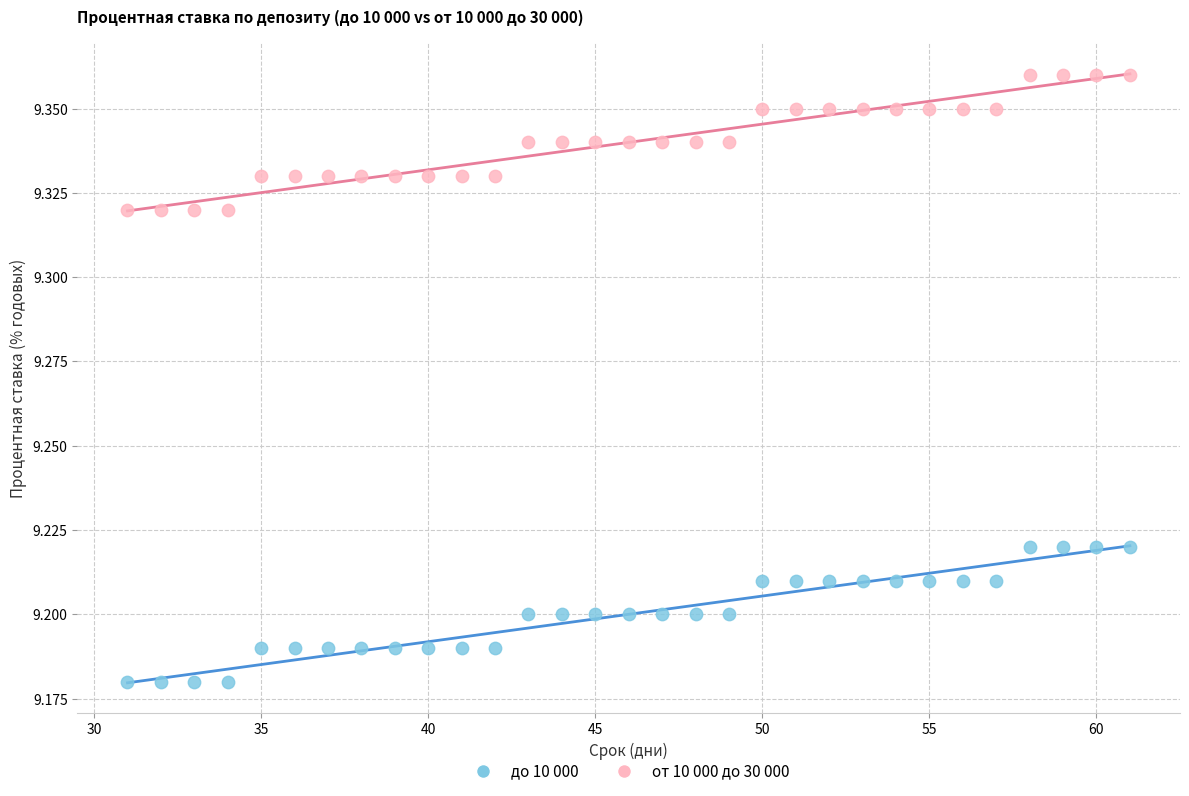

Across all data points, what is the range of X values (max minus min)?

30.0